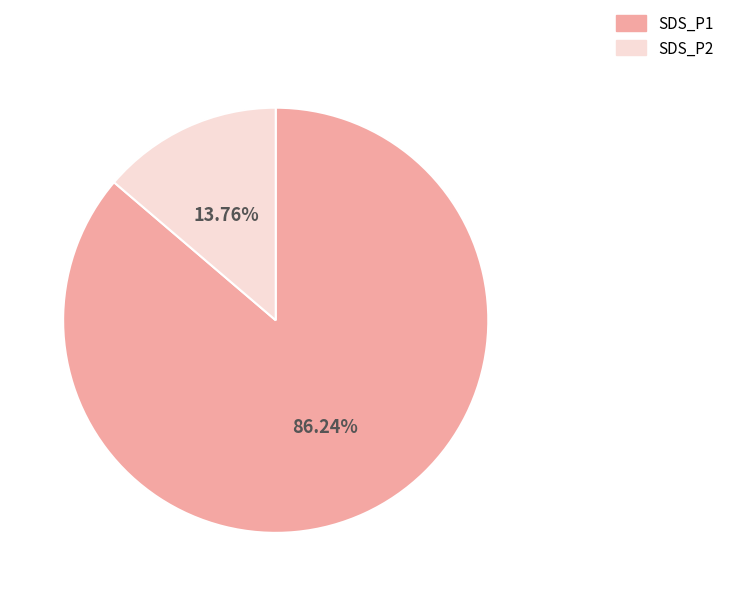

Which category has the smallest portion of the pie?

SDS_P2